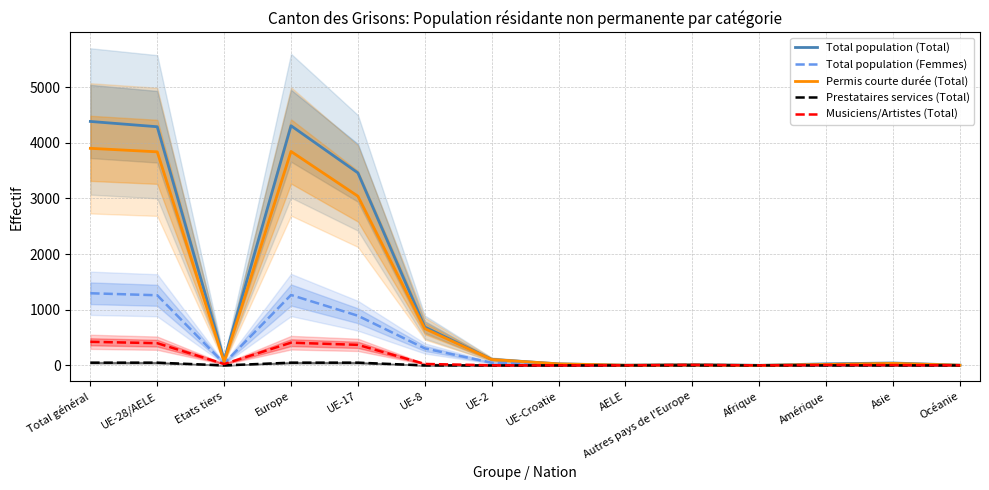

Rank the categories by Total population (Total) value from lowest to highest.

Afrique, AELE, Océanie, Autres pays de l'Europe, UE-Croatie, Amérique, Asie, Etats tiers, UE-2, UE-8, UE-17, UE-28/AELE, Europe, Total général